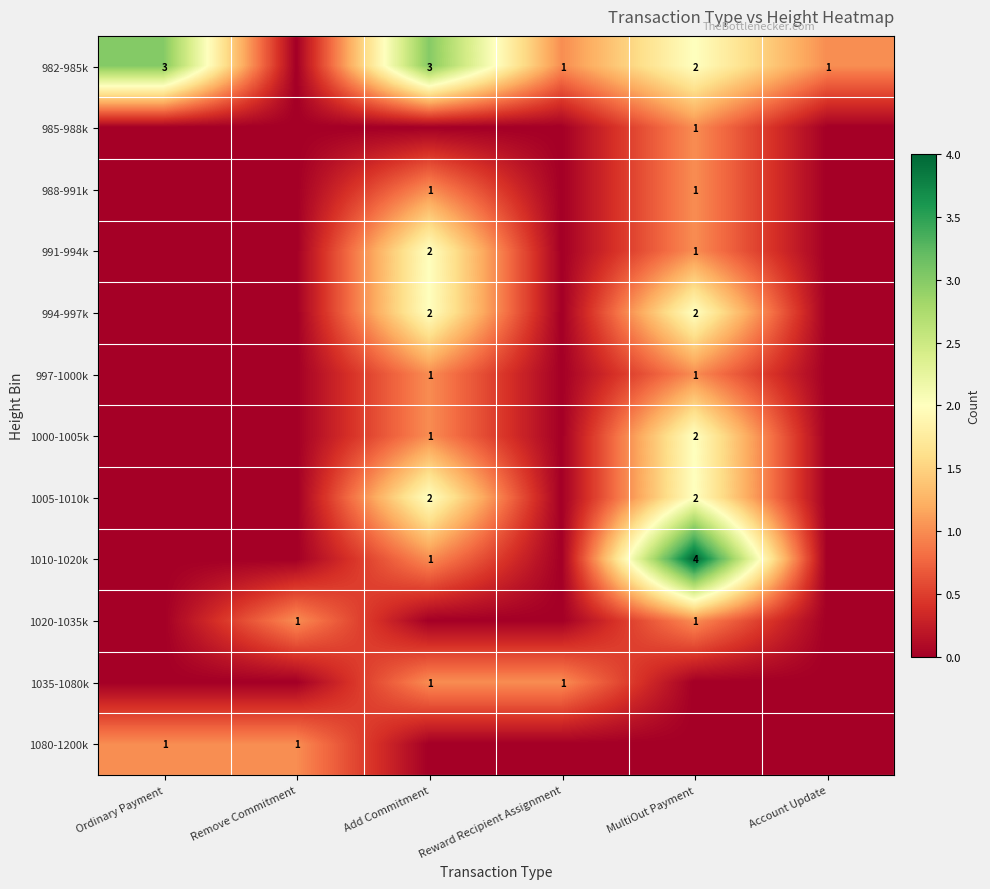

What is the total value across all series at Ordinary Payment?

4